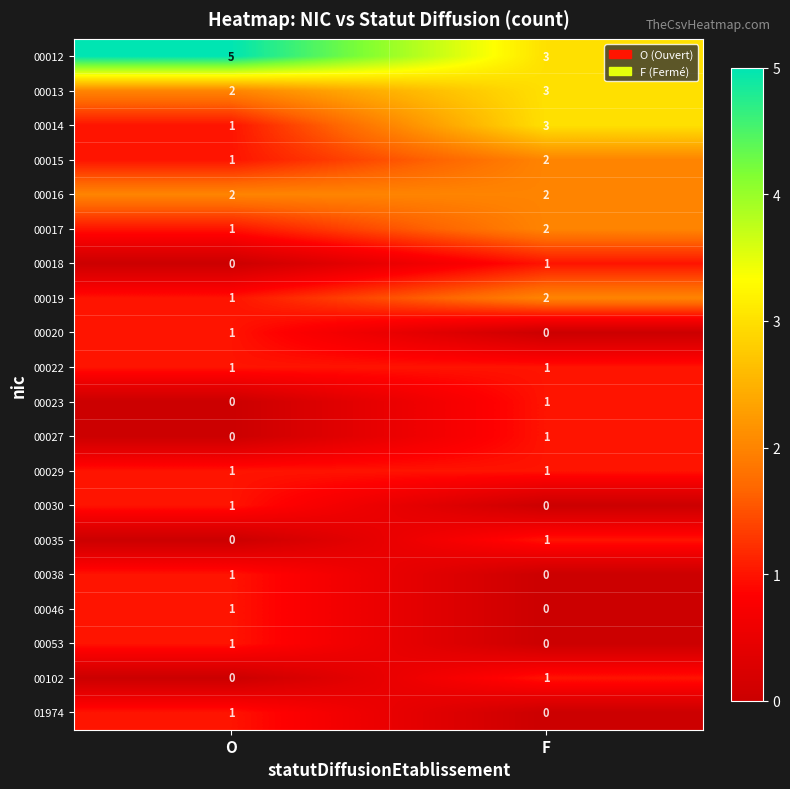

List the labels in order of 00013 value, smallest first.

O, F